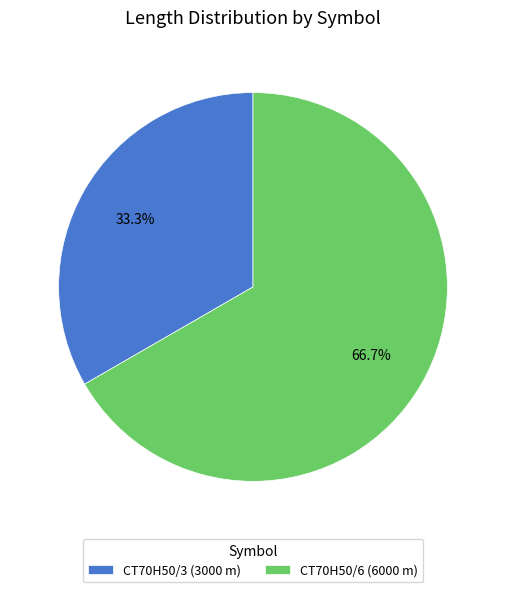

What percentage is the CT70H50/3 slice, to the nearest percent?

33%